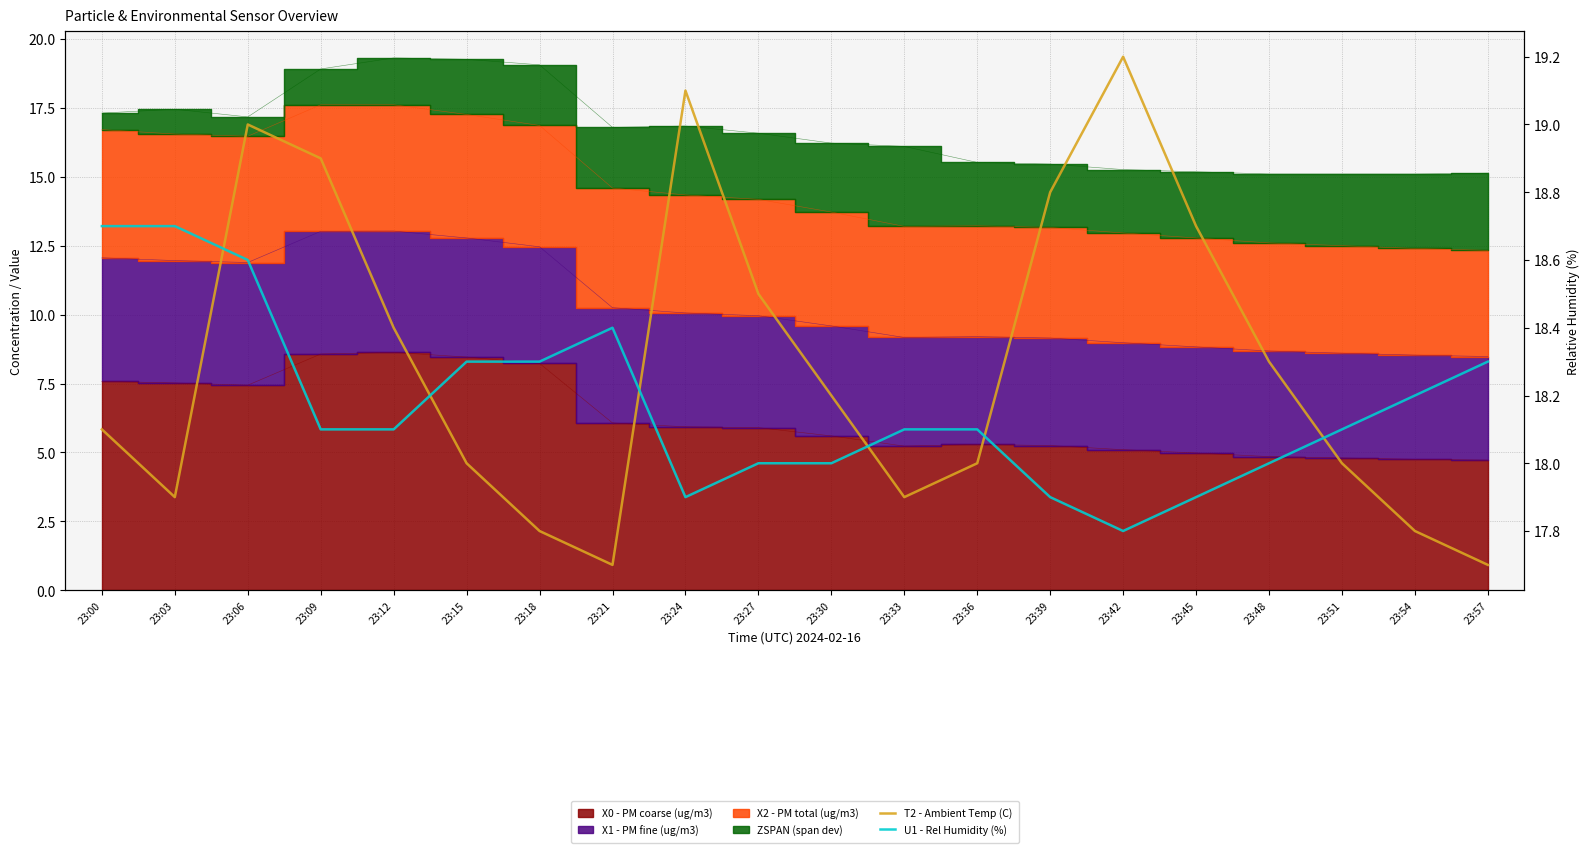

What is the difference between the highest and lowest values at 23:57?

0.6